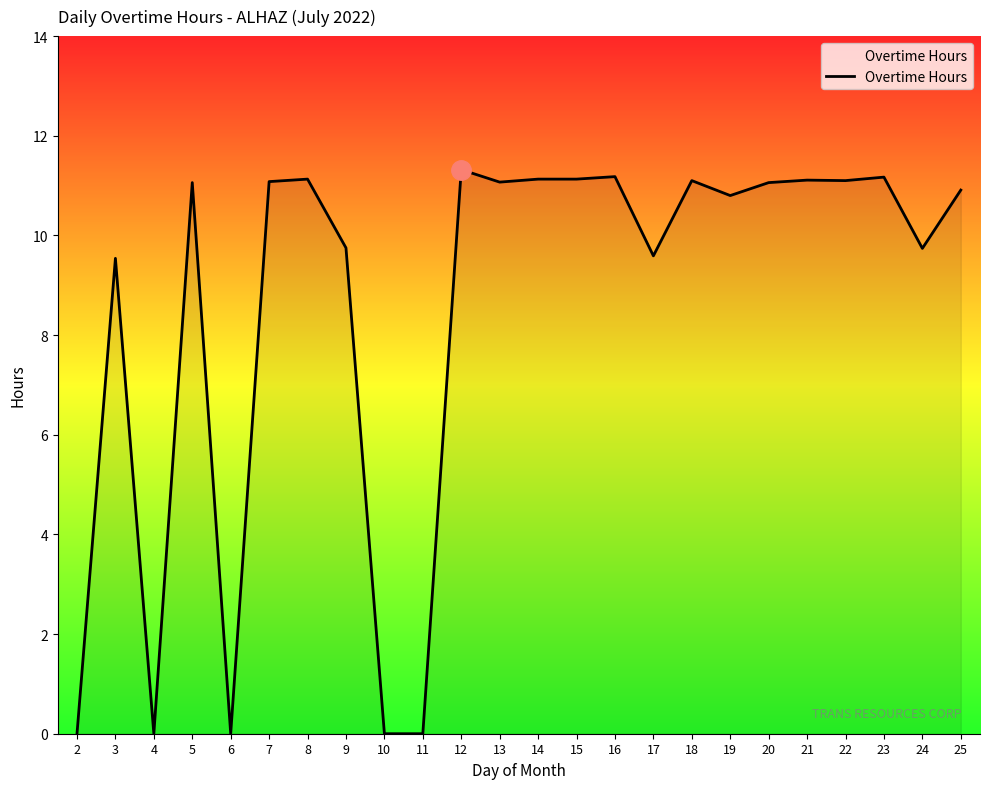

Is it true that the value at 3 is 9.5?

True